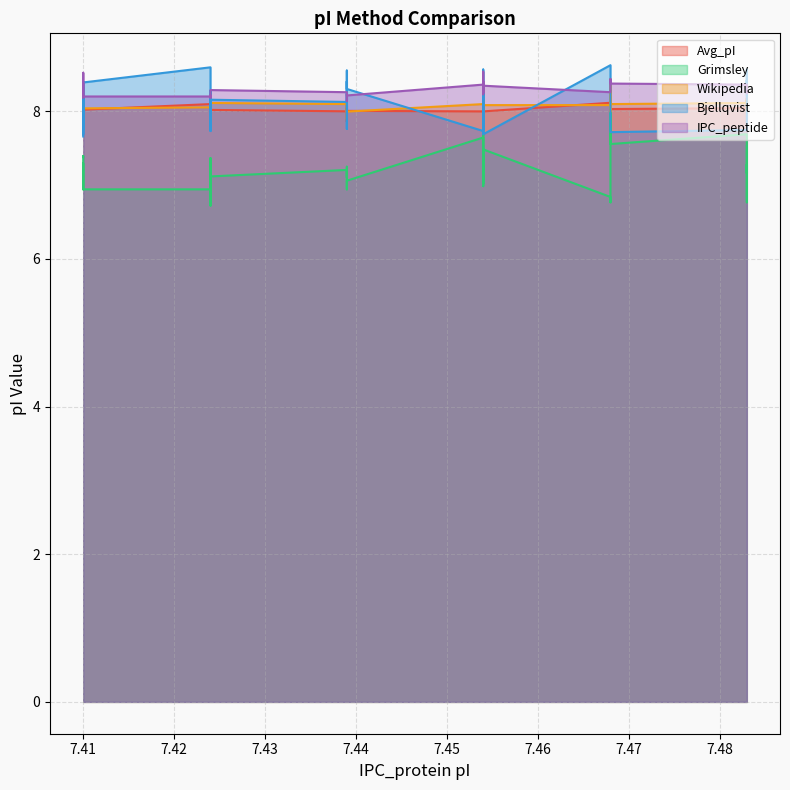

Is the value of Avg_pI at 7.483 greater than the value of IPC_peptide at 7.424?

No